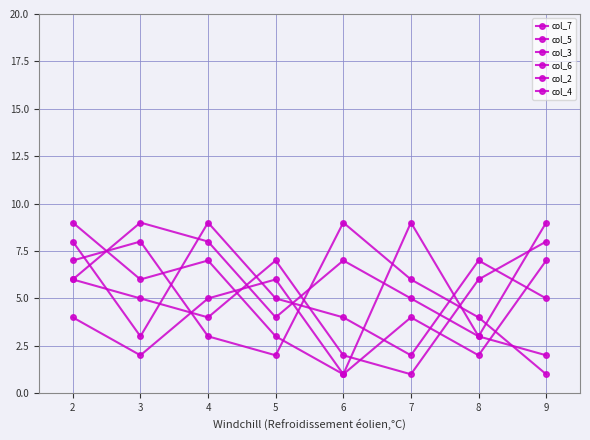

What is the spread (max minus min) of values at 8?

5